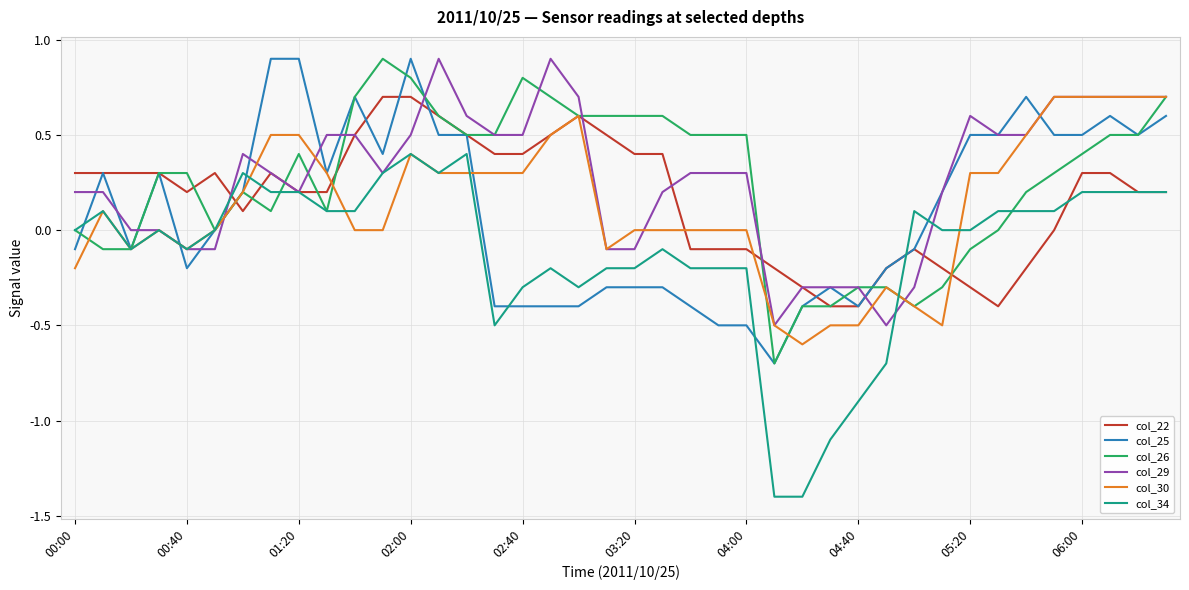

What is the minimum value shown in the chart?

-1.4